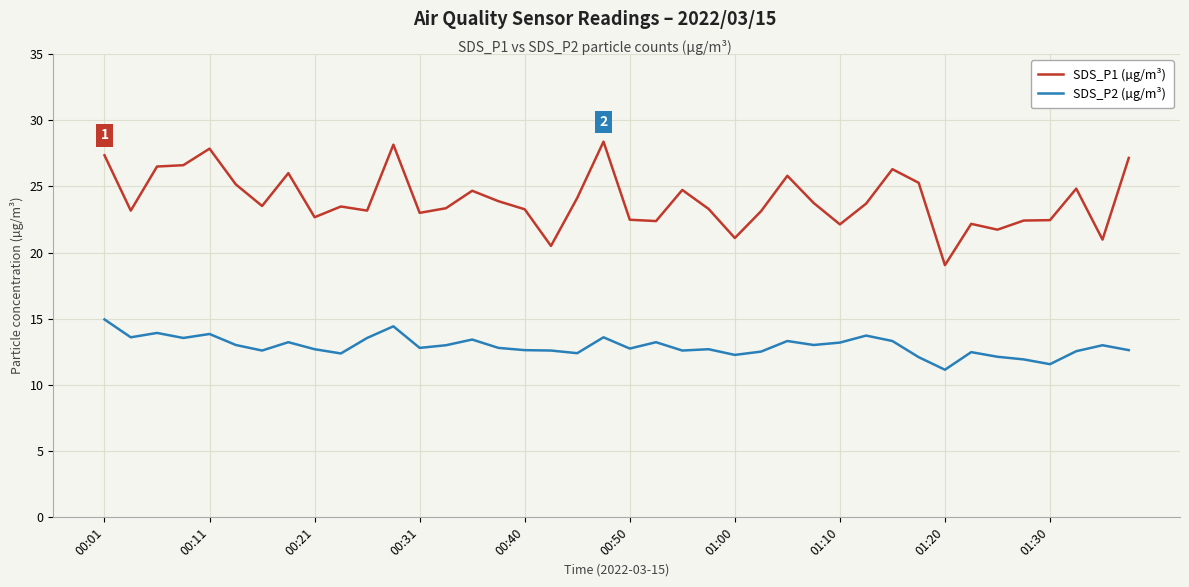

What are all the series names shown in the legend?

SDS_P1 (µg/m³), SDS_P2 (µg/m³)